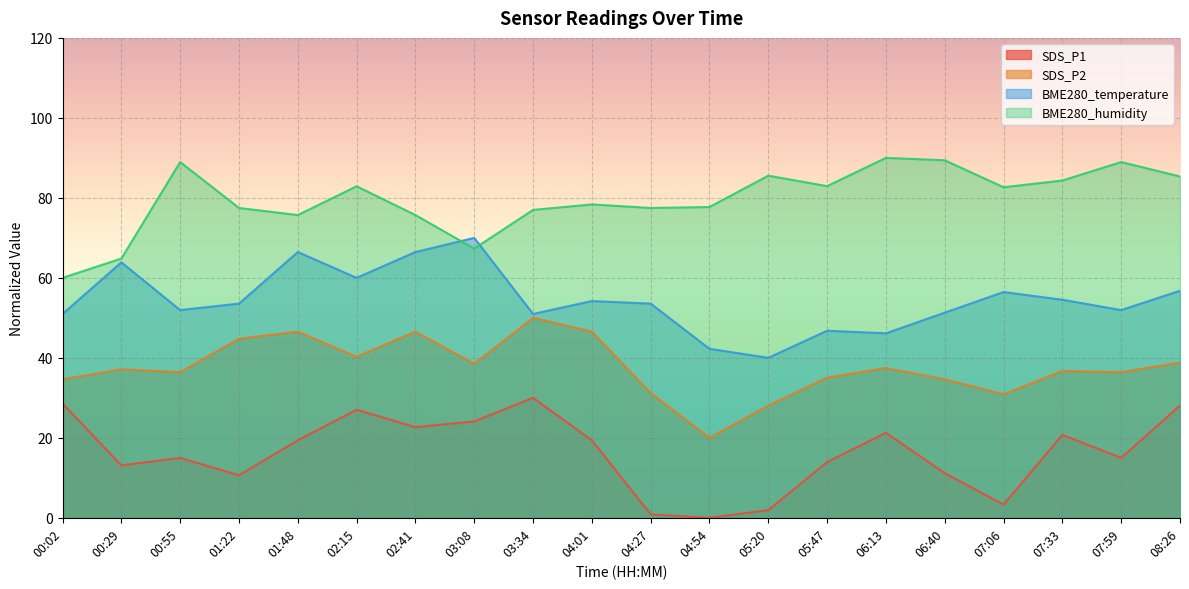

Rank the series by their average value, from highest to lowest.

BME280_humidity, BME280_temperature, SDS_P2, SDS_P1